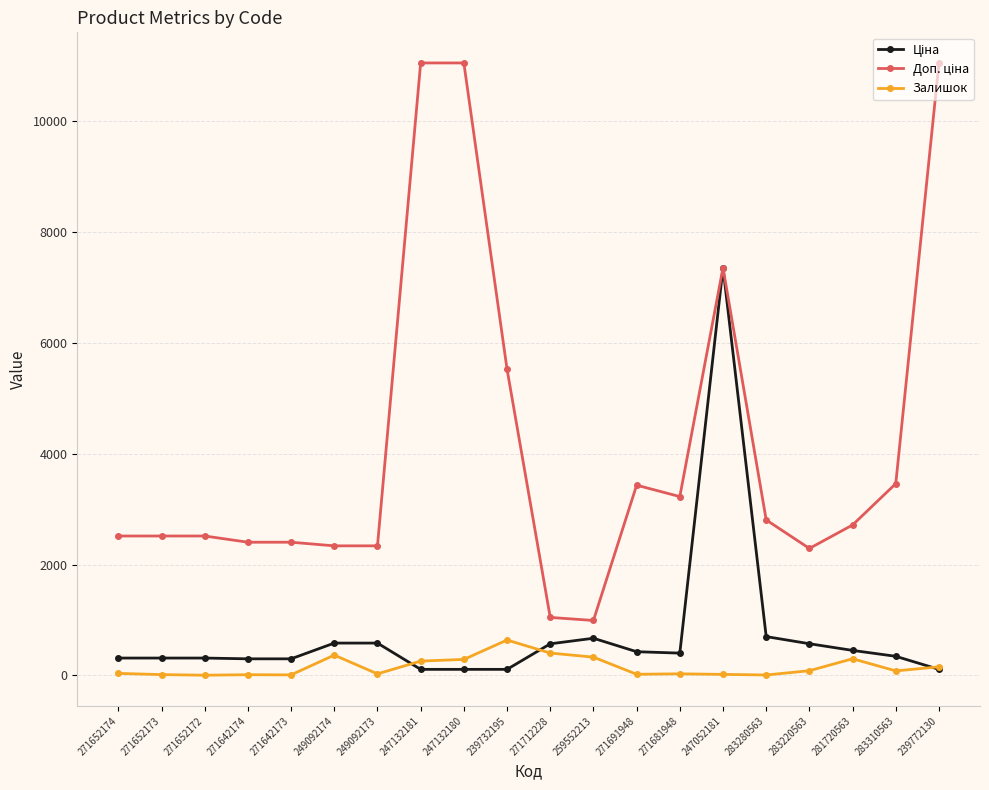

Is this an area chart (filled region under the line)?

No